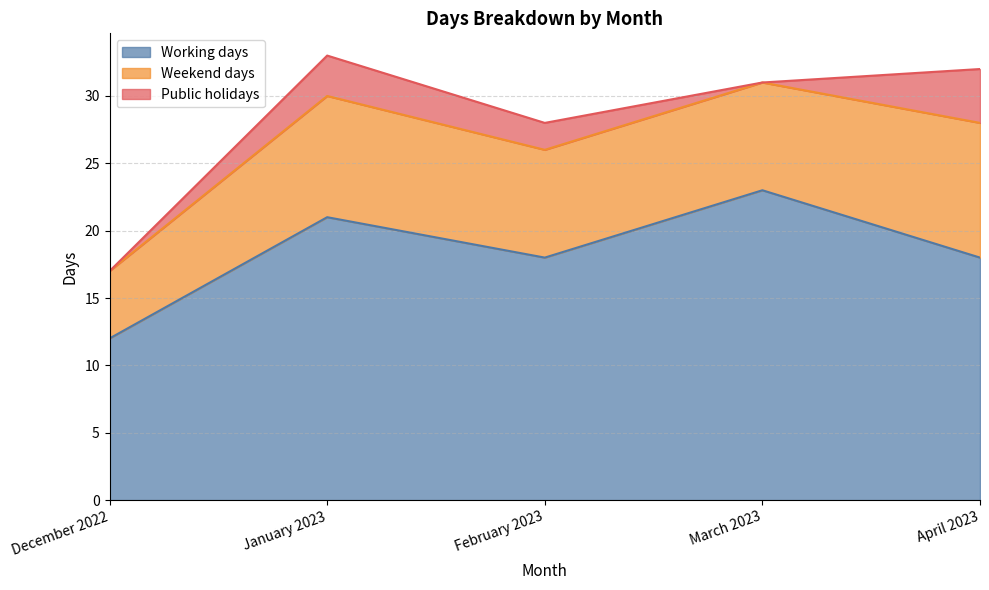

Reading left to right, what are all the values shown in this chart?

Working days: 12	21	18	23	18
Weekend days: 5	9	8	8	10
Public holidays: 0	3	2	0	4